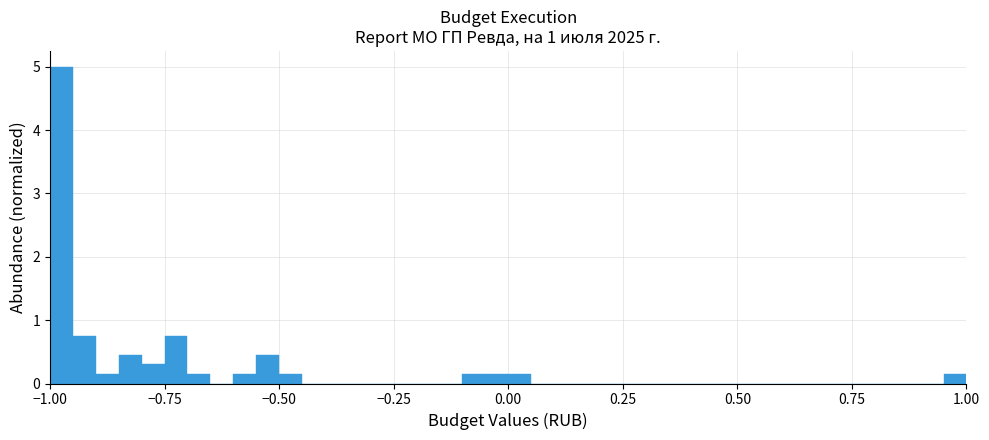

Around what value on the x-axis is the tallest bar? Give the approximate position of its centre, as read against the axis.

-0.95